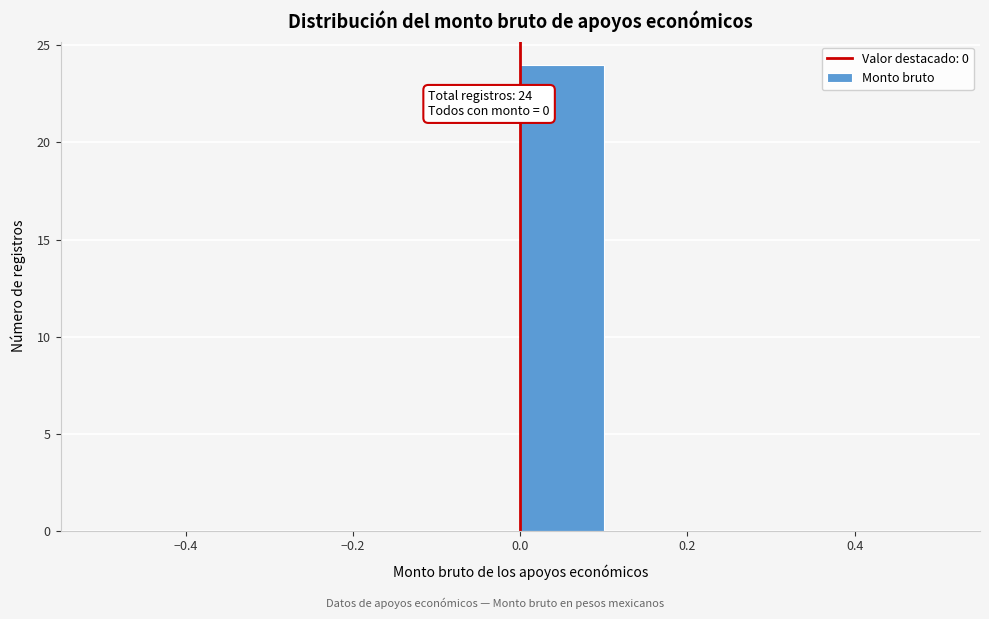

Over which range of the x-axis is the bar tallest?

0.0 to 0.1